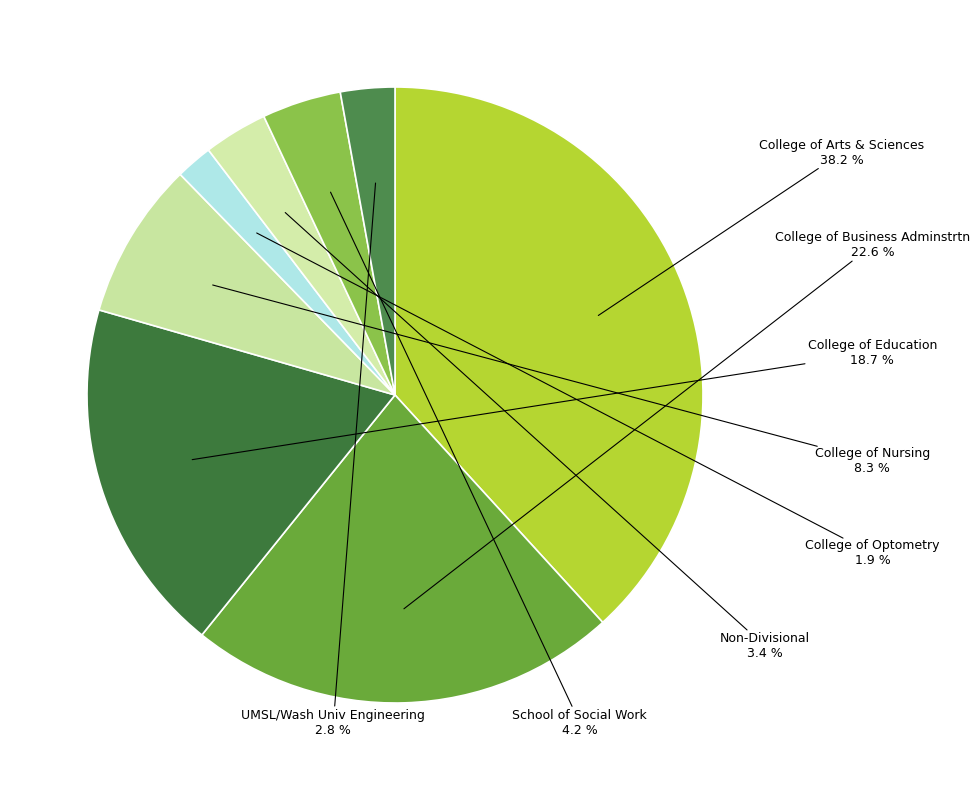

Between College of Education and College of Optometry, which is larger?

College of Education